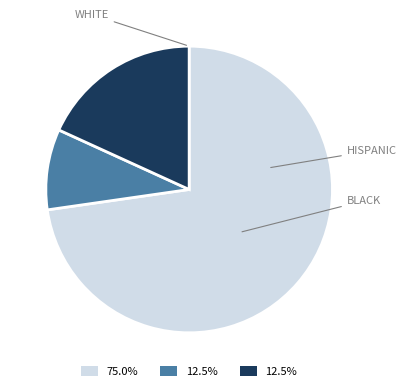

Is there any slice that represents more than half of the pie?

Yes